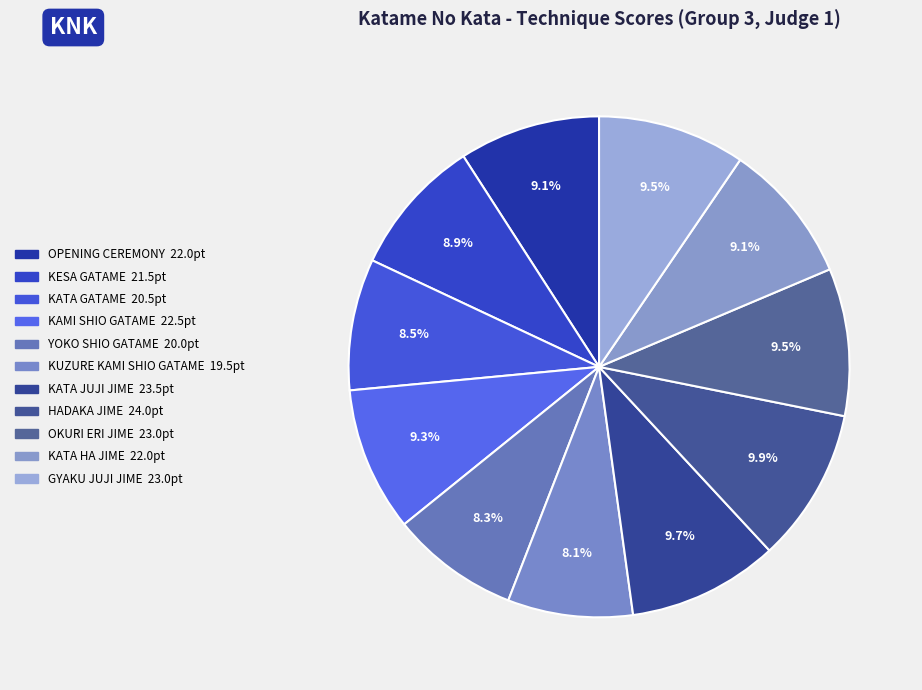

True or false: GYAKU JUJI JIME accounts for 10% of the total.

True